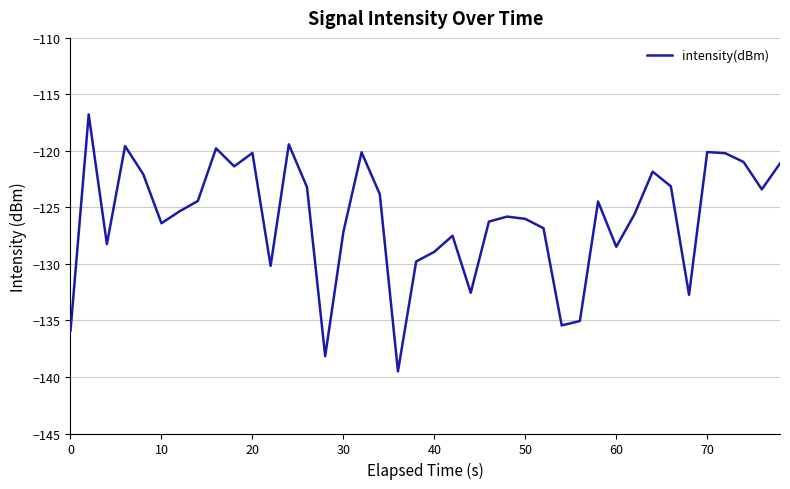

What is the difference between the maximum and minimum values?

22.7